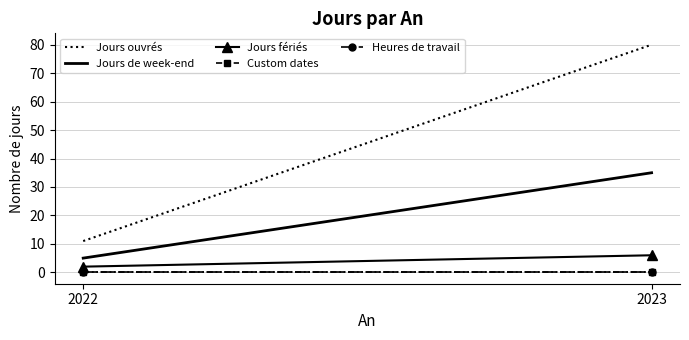

Which series has the largest total across all categories?

Jours ouvrés